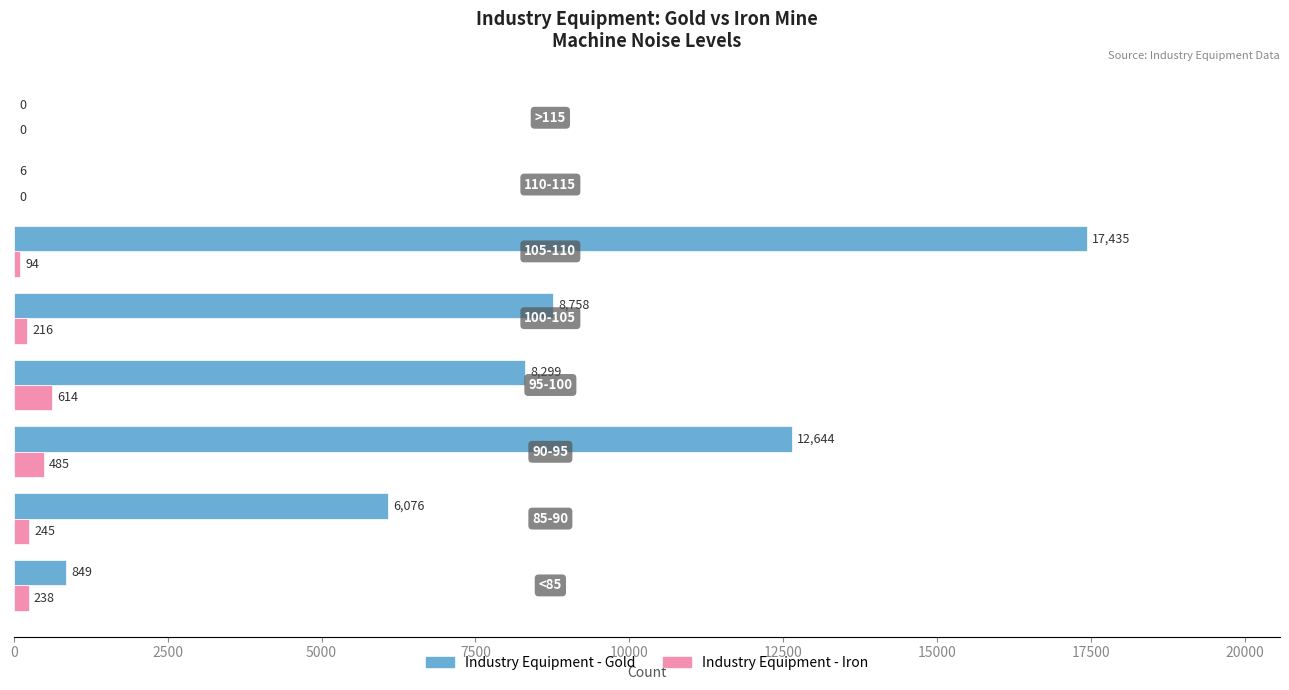

What is the maximum value shown in the chart?

17435